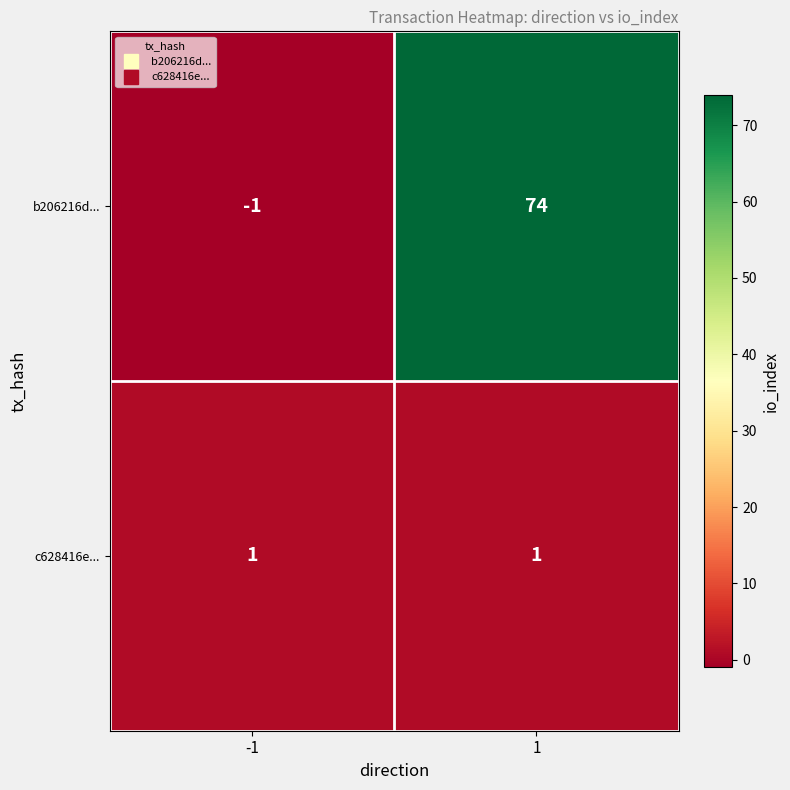

Between -1 and 1, which series saw the biggest shift?

b206216d...